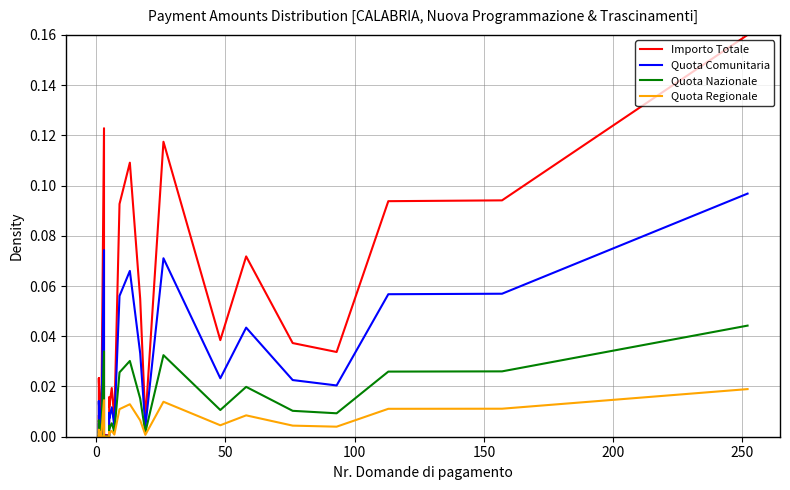

Which series has the widest spread of values?

Importo Totale